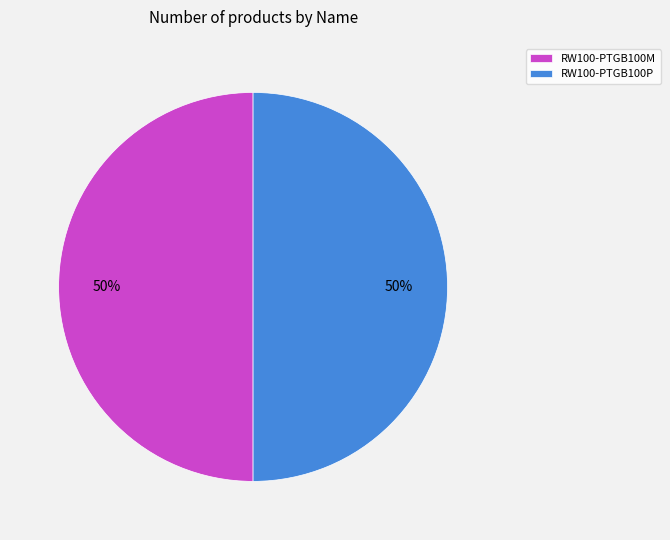

To the nearest percent, what portion does RW100-PTGB100P represent?

50%